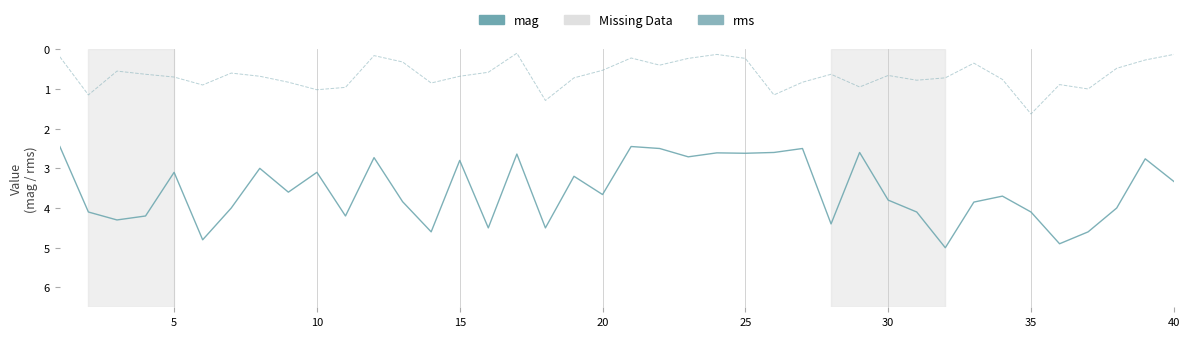

What is the highest value of the mag series?

5.0